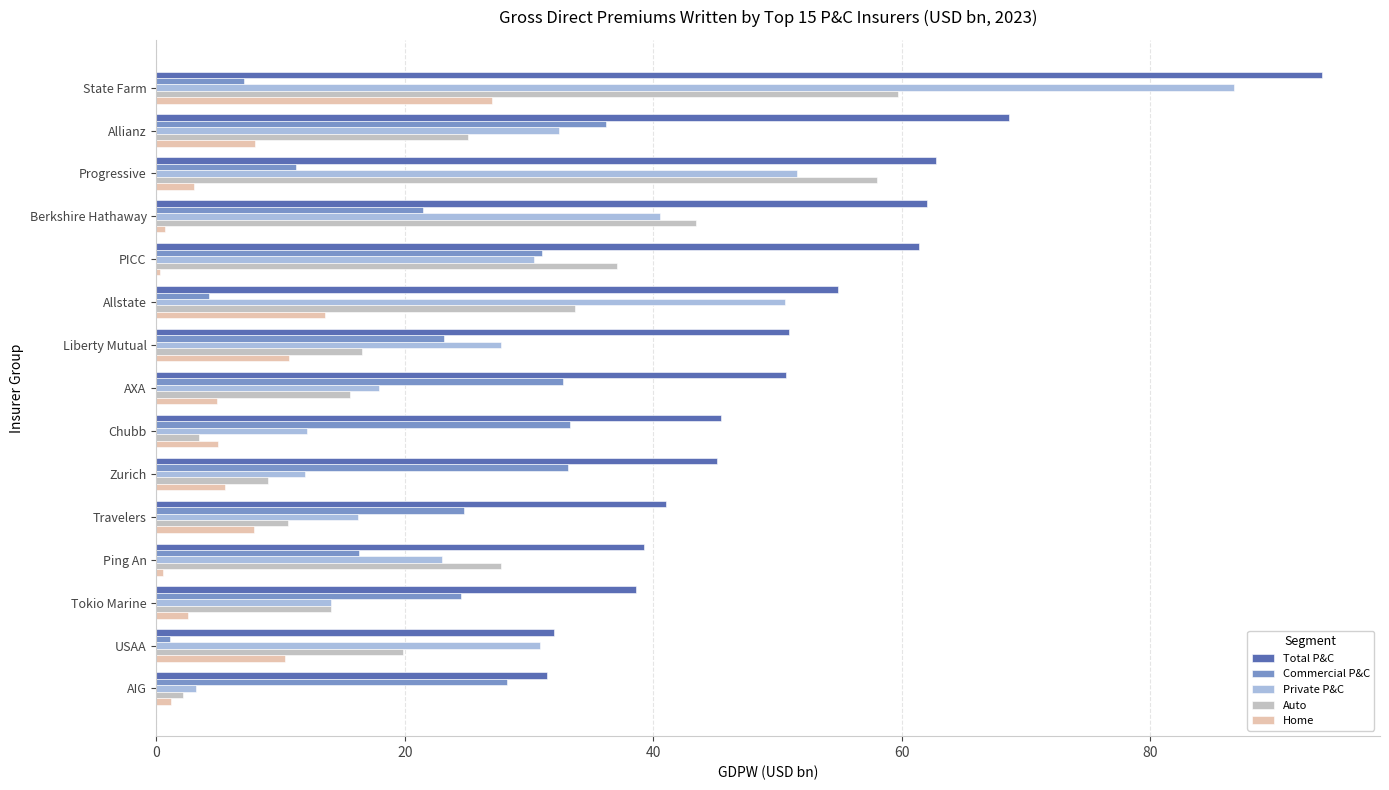

Which series has the largest range (max minus min)?

Private P&C